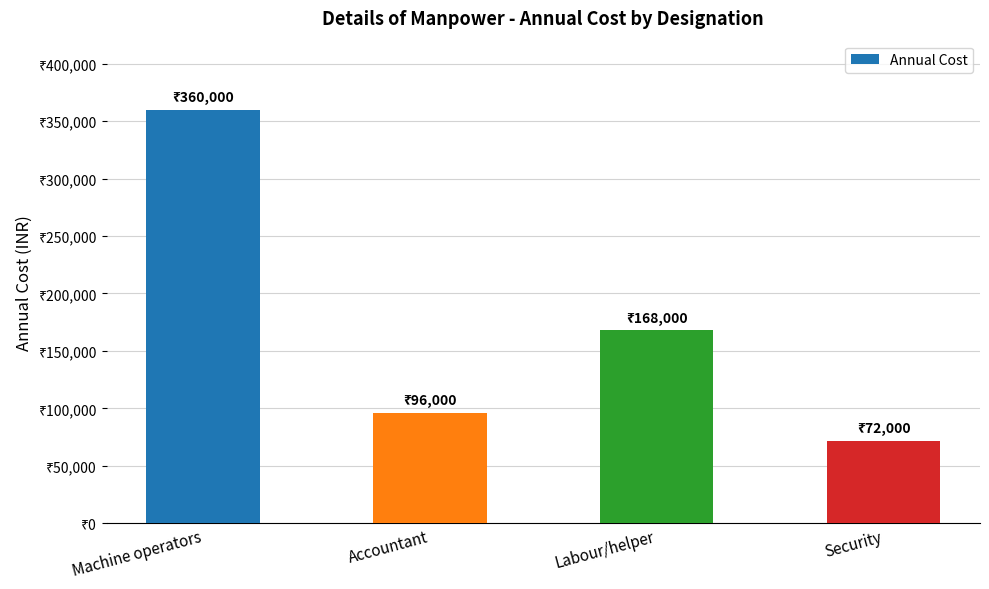

List the labels in order of value, smallest first.

Security, Accountant, Labour/helper, Machine operators